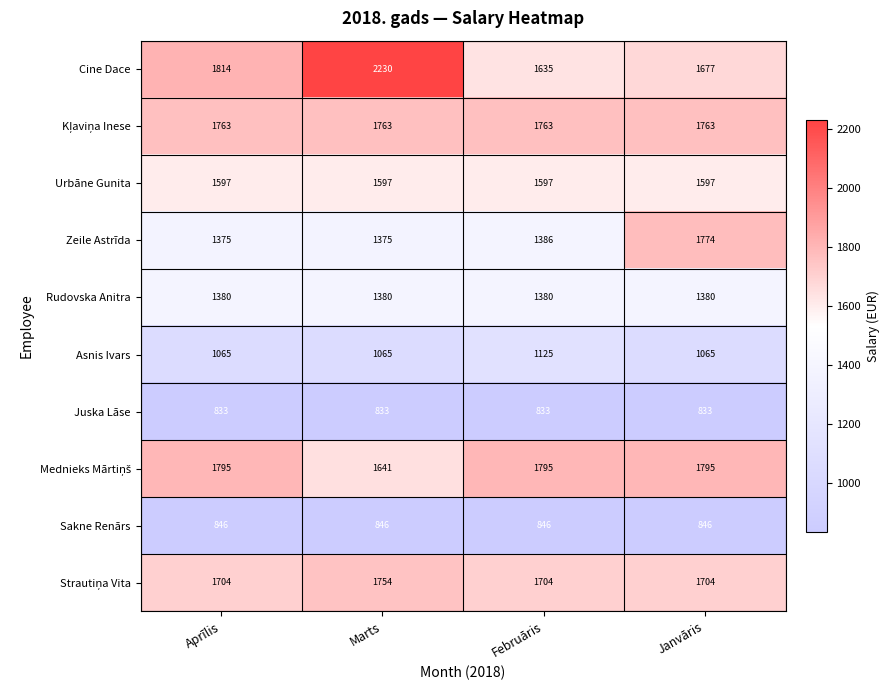

Which series has the largest total across all categories?

Cine Dace